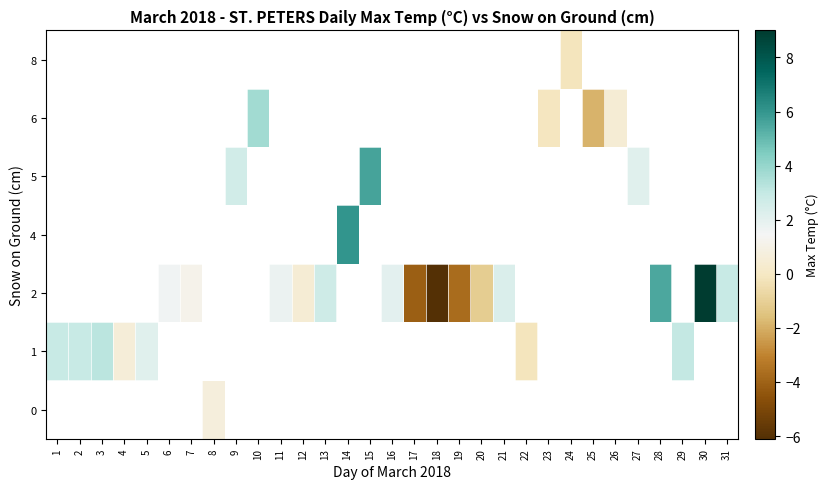

Which category has the lowest value in the row_1 series?

22